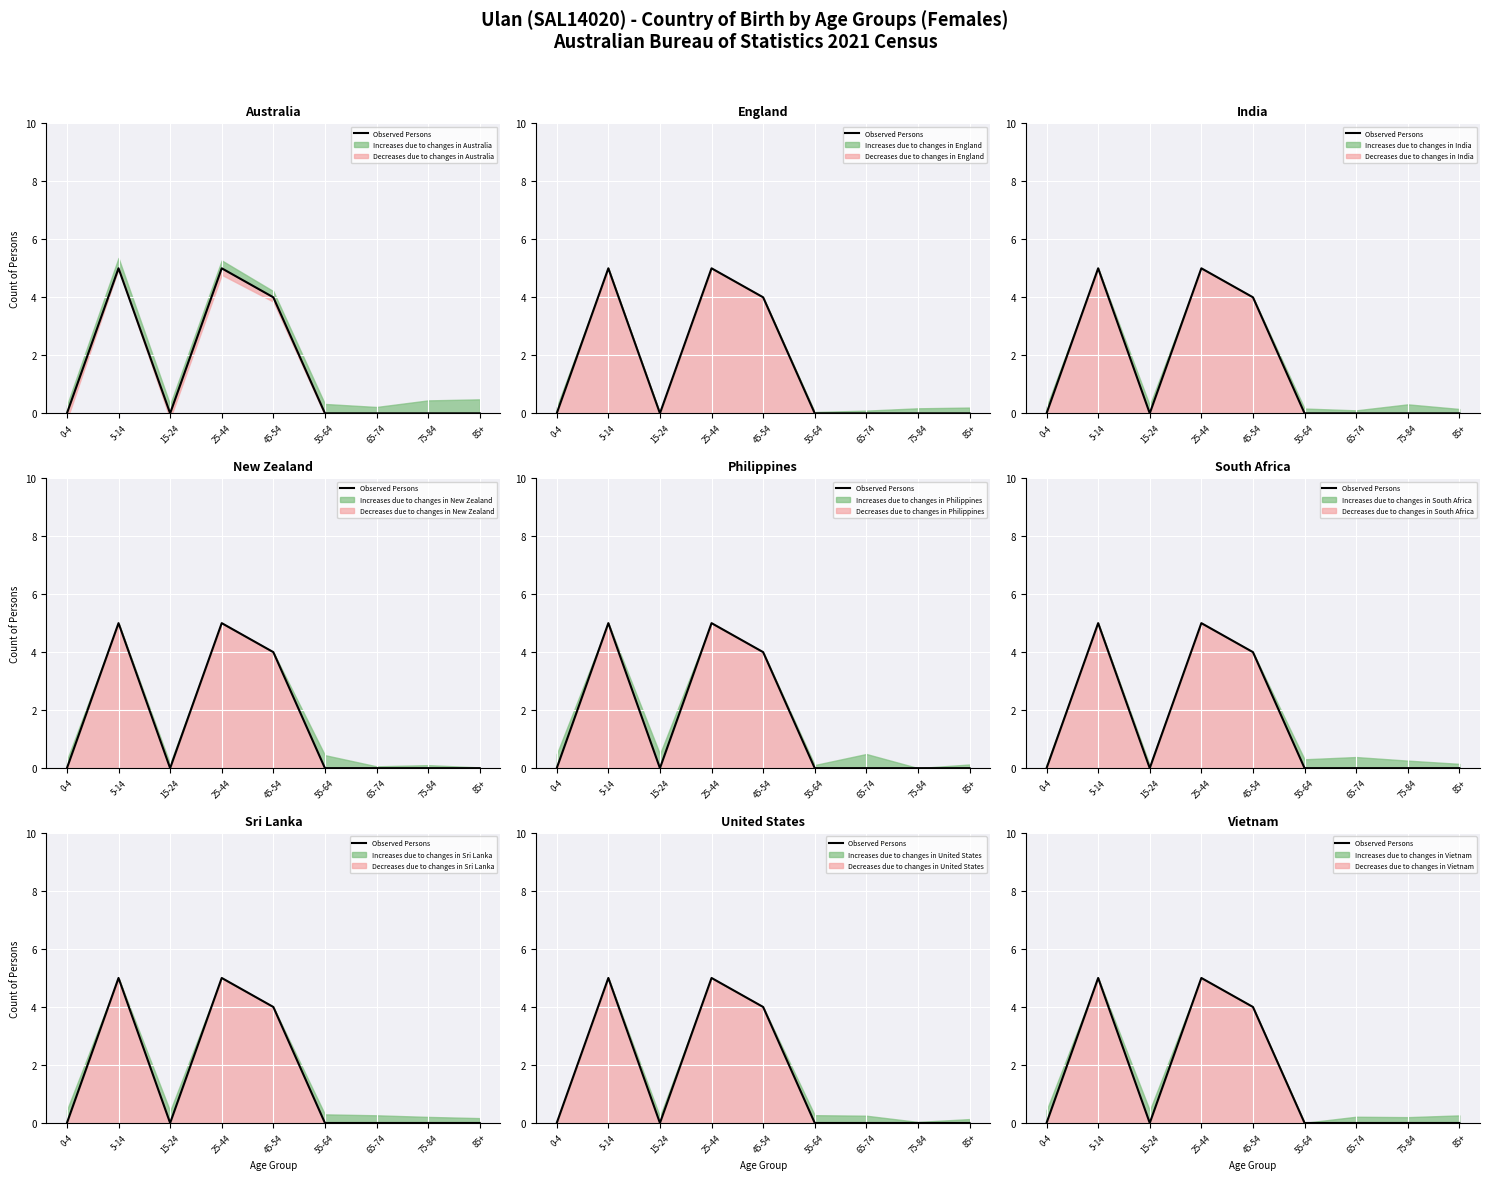

How many points are higher than both their immediate neighbors (excluding endpoints)?

2